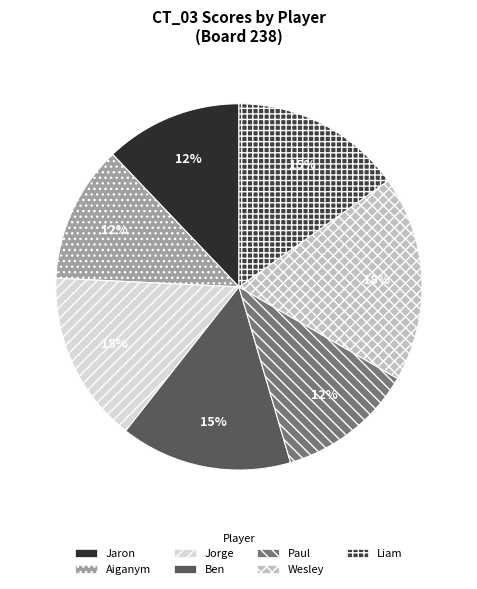

What is the total percentage of Liam and Paul?

27.3%